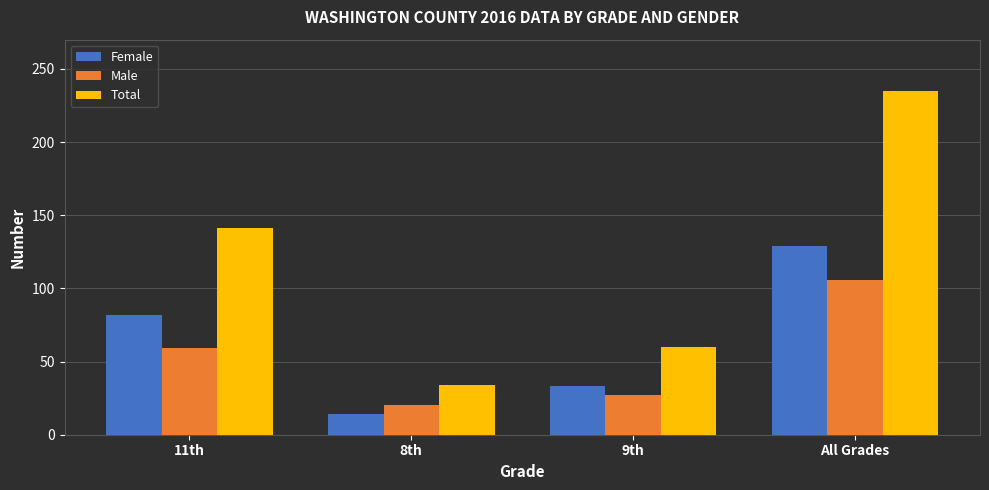

What value does the Female series have at 8th?

14